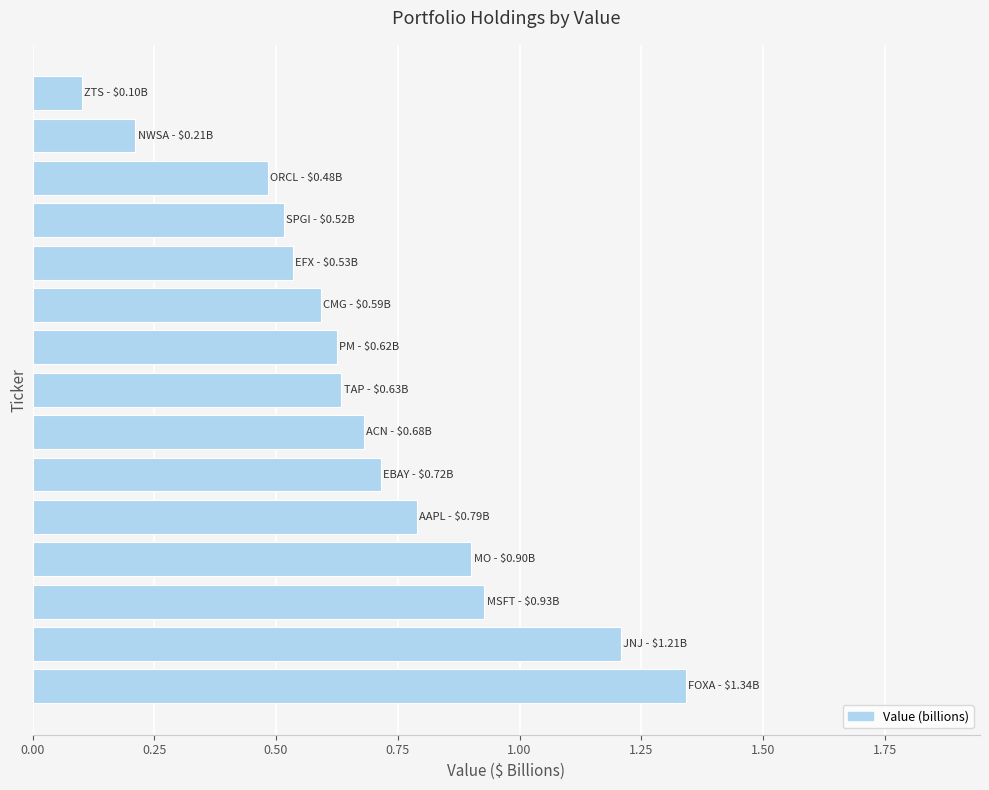

What is the difference between the maximum and minimum values?

1.2